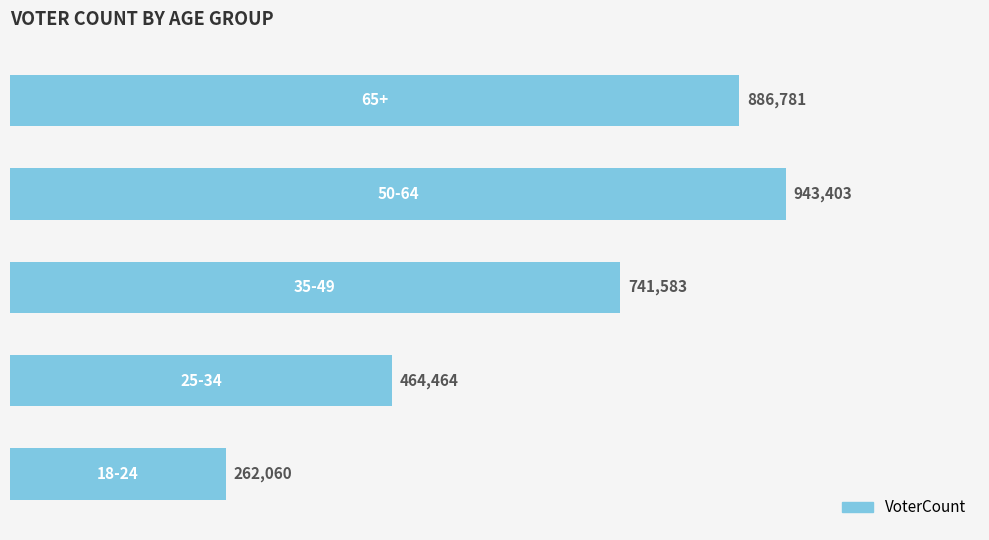

Are the bars horizontal?

Yes